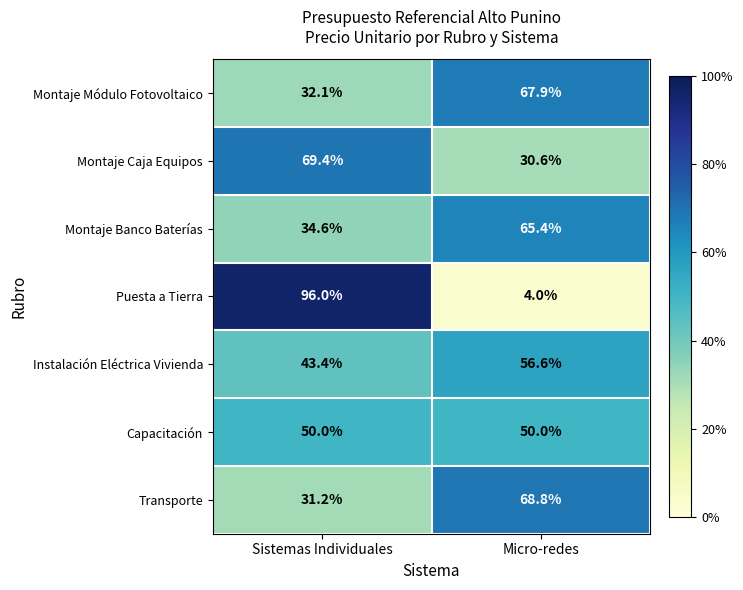

Which series has the largest range (max minus min)?

Puesta a Tierra